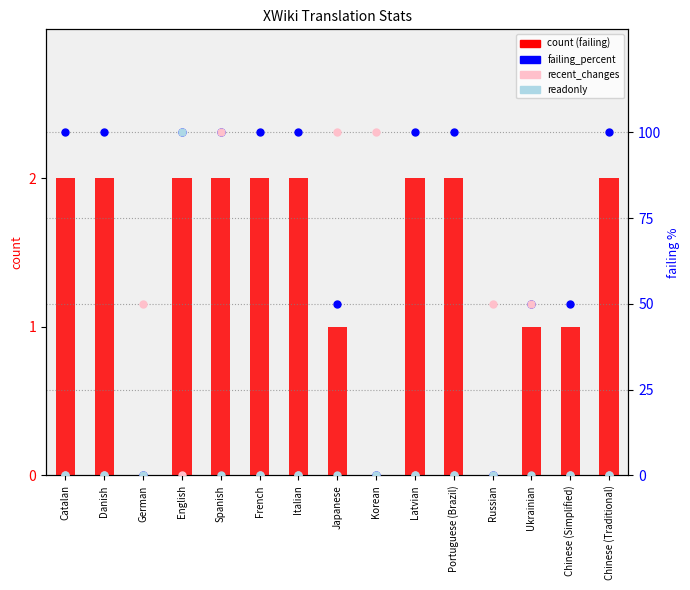

At which category is the sum across all series the highest?

English